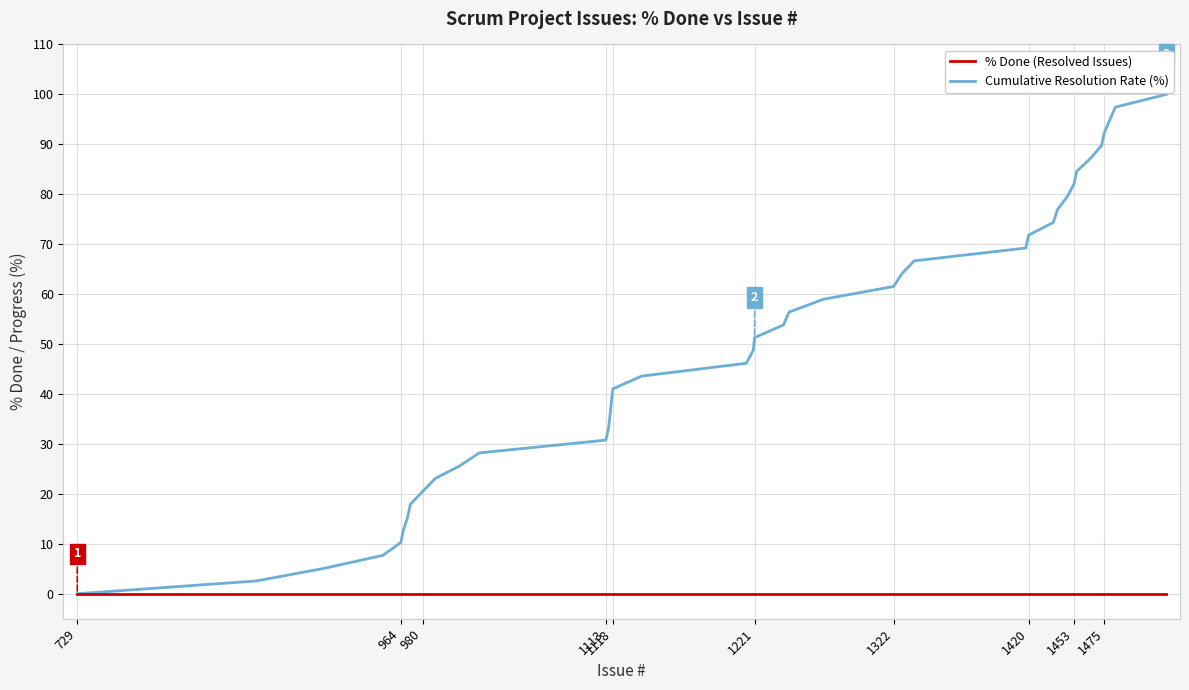

Which series has the largest total across all categories?

Cumulative Resolution Rate (%)